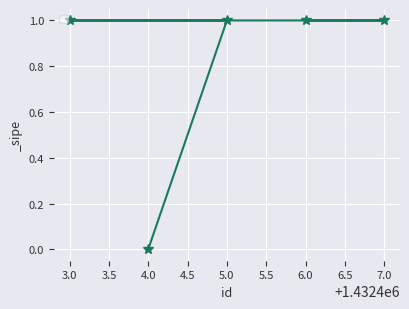

Reading right to left, what are all the values shown in this chart?

7.0=1	6.0=1	5.0=1	4.0=0	3.0=1